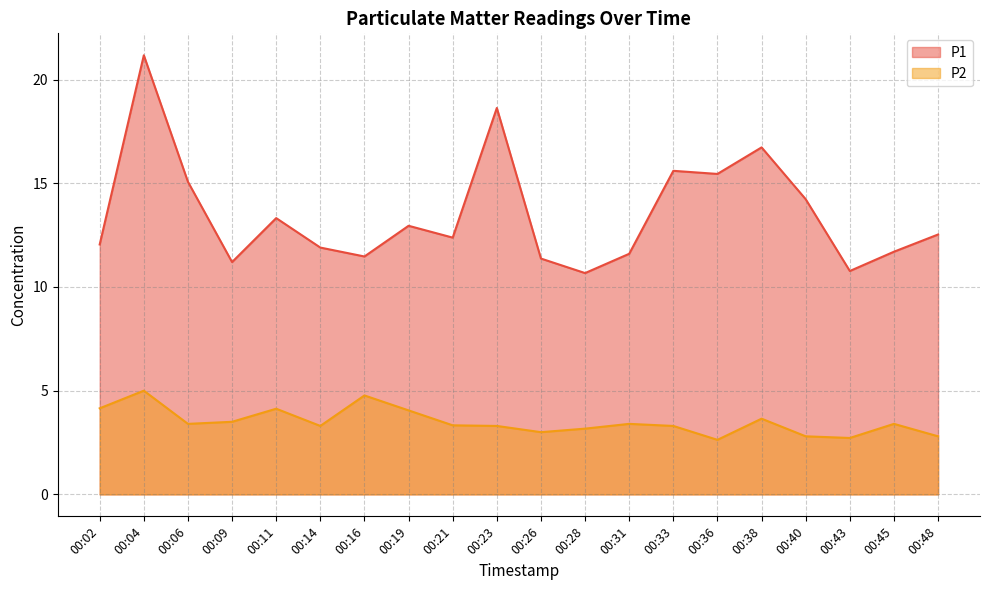

What is the value of the P2 point at the 14th from the left?

3.3